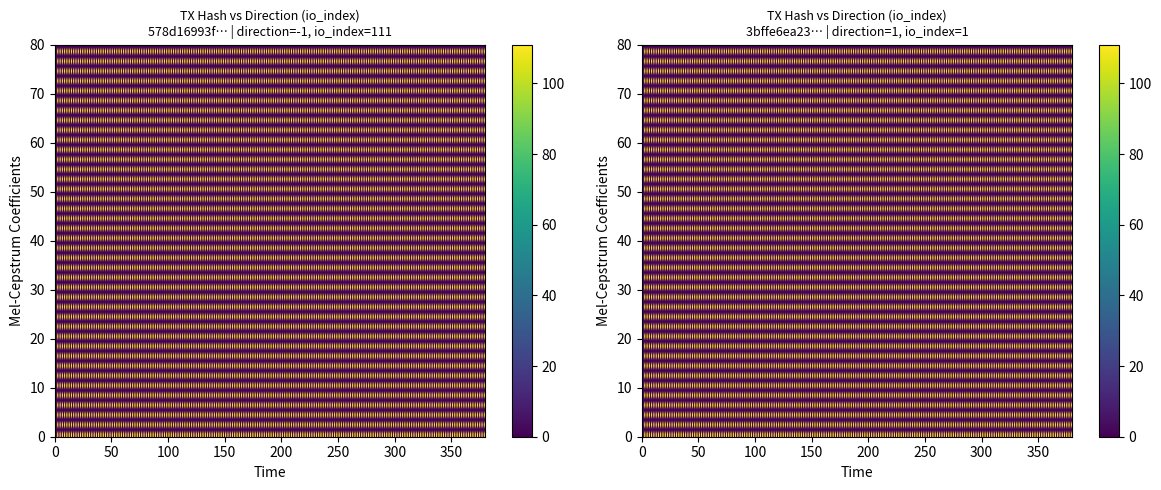

What is the difference between the highest and lowest values at direction?

2